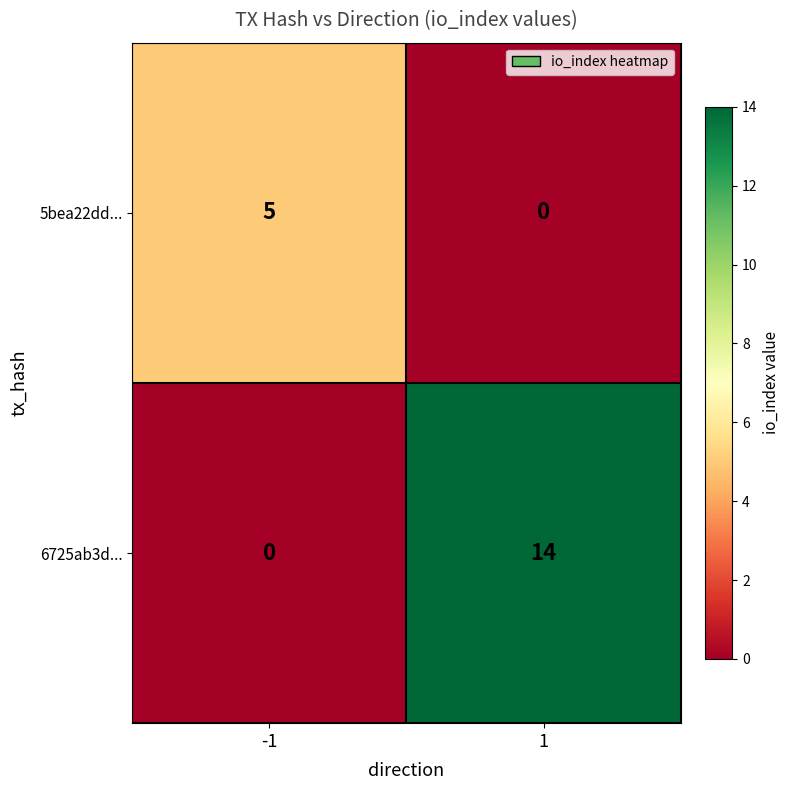

Which series has the widest spread of values?

6725ab3d...